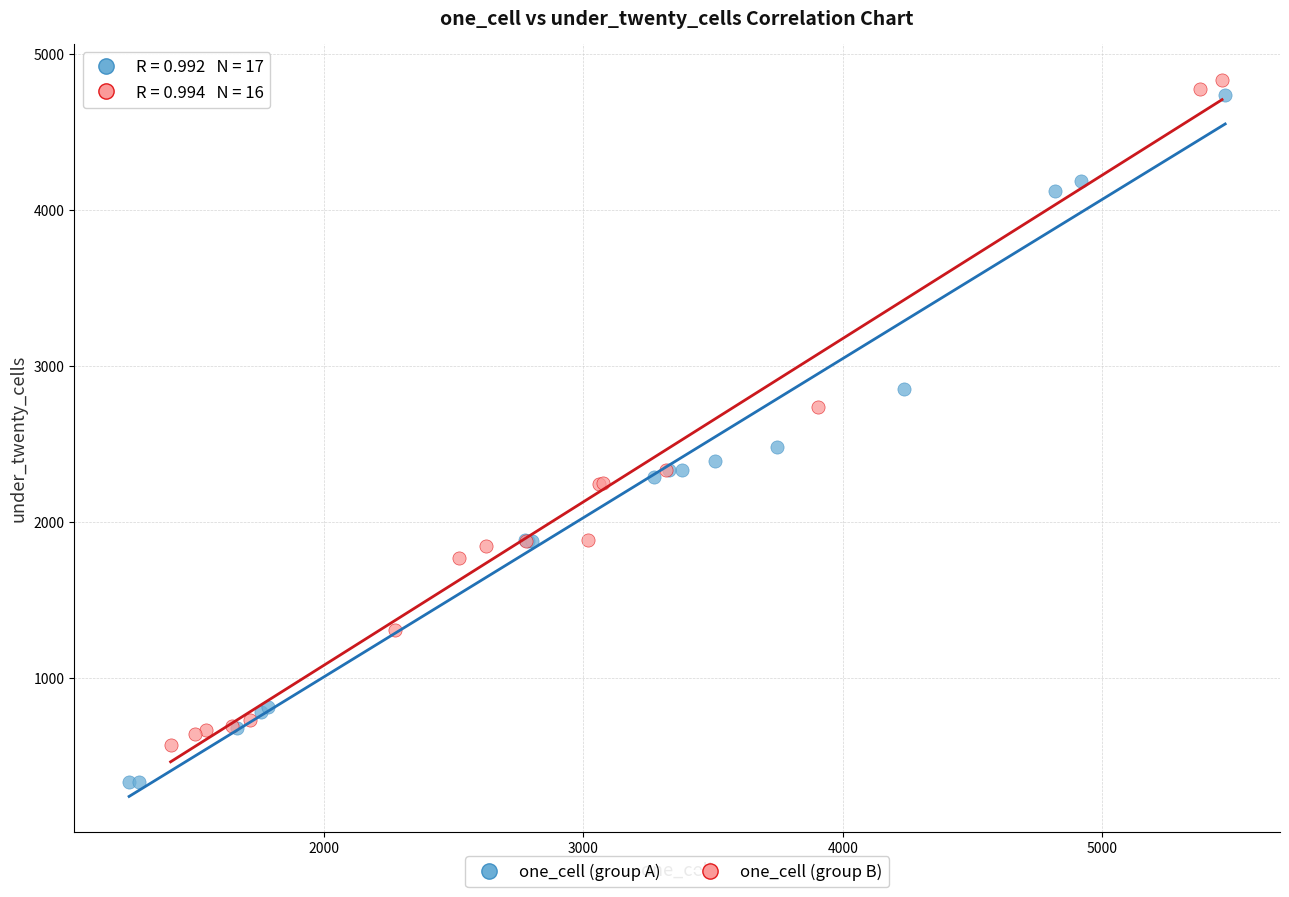

Which series reaches the minimum Y coordinate?

one_cell (group A)